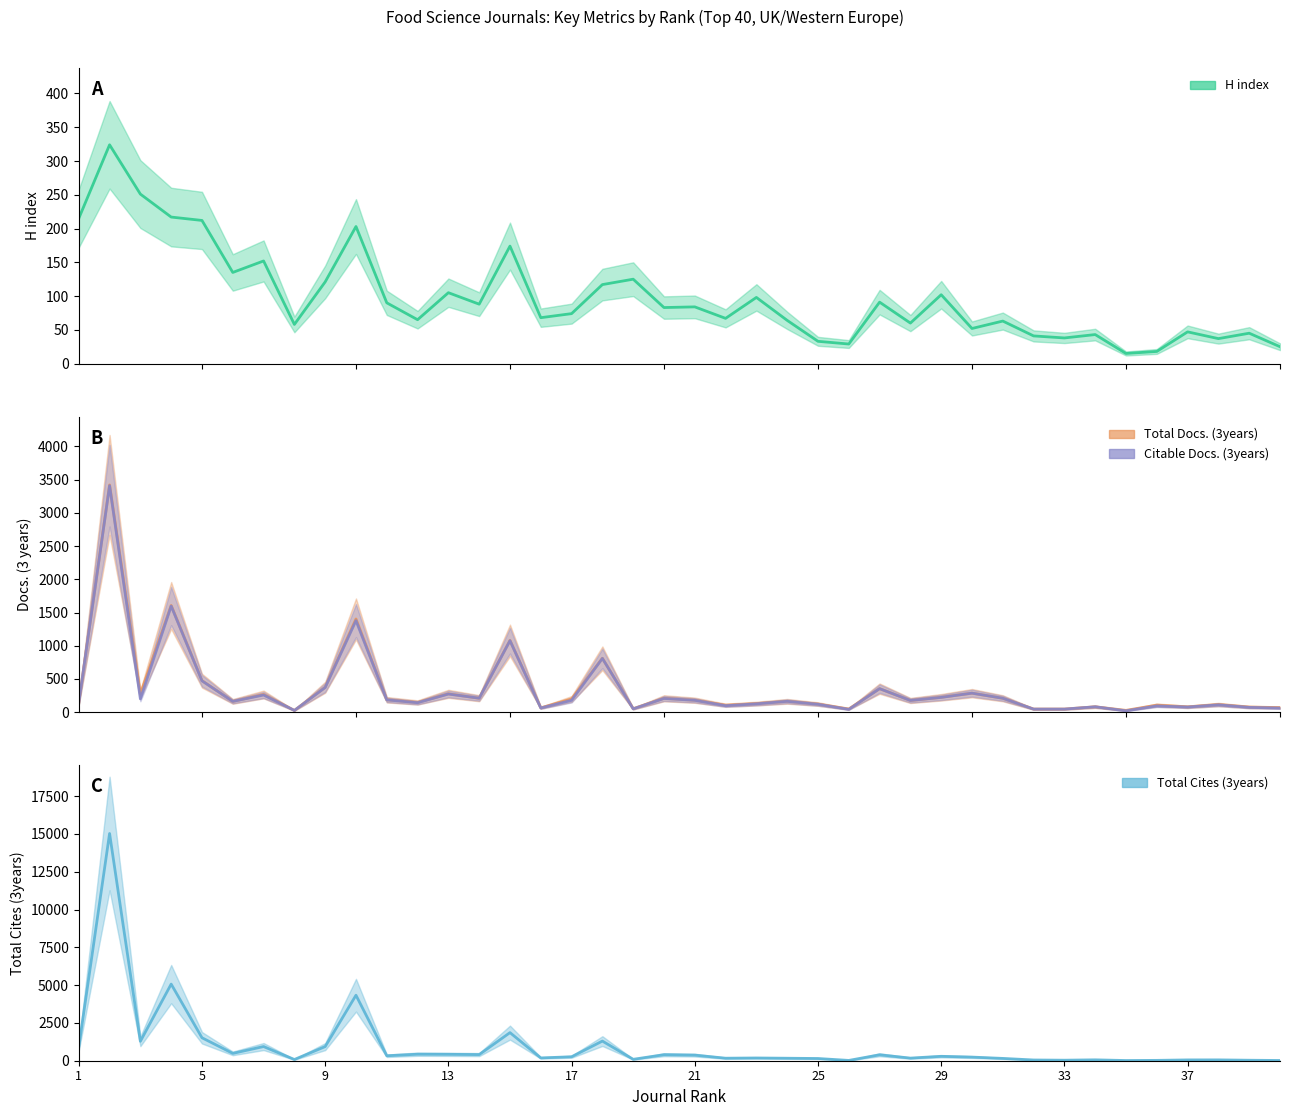

Reading right to left, list all the values displayed in this chart.

H index: 40=25	39=45	38=37	37=47	36=18	35=15	34=43	33=38	32=41	31=63	30=52	29=102	28=60	27=91	26=29	25=33	24=64	23=98	22=67	21=84	20=83	19=125	18=117	17=74	16=68	15=174	14=88	13=105	12=65	11=90	10=203	9=121	8=58	7=152	6=135	5=212	4=217	3=251	2=324	1=215
Total Docs. (3years): 40=69	39=77	38=115	37=80	36=106	35=27	34=81	33=47	32=47	31=209	30=286	29=224	28=176	27=354	26=48	25=122	24=163	23=129	22=105	21=180	20=209	19=52	18=811	17=199	16=65	15=1080	14=210	13=276	12=146	11=187	10=1403	9=375	8=26	7=266	6=162	5=474	4=1606	3=273	2=3420	1=140
Citable Docs. (3years): 40=61	39=72	38=110	37=77	36=94	35=20	34=81	33=46	32=46	31=209	30=286	29=222	28=176	27=354	26=42	25=118	24=163	23=125	22=97	21=178	20=206	19=50	18=809	17=178	16=62	15=1076	14=210	13=273	12=142	11=185	10=1378	9=371	8=26	7=258	6=162	5=472	4=1597	3=200	2=3409	1=139
Total Cites (3years): 40=16	39=33	38=56	37=54	36=24	35=13	34=59	33=35	32=49	31=153	30=240	29=292	28=173	27=392	26=20	25=147	24=165	23=182	22=167	21=370	20=398	19=94	18=1299	17=262	16=185	15=1859	14=406	13=423	12=431	11=328	10=4332	9=935	8=81	7=937	6=485	5=1518	4=5068	3=1286	2=15030	1=898